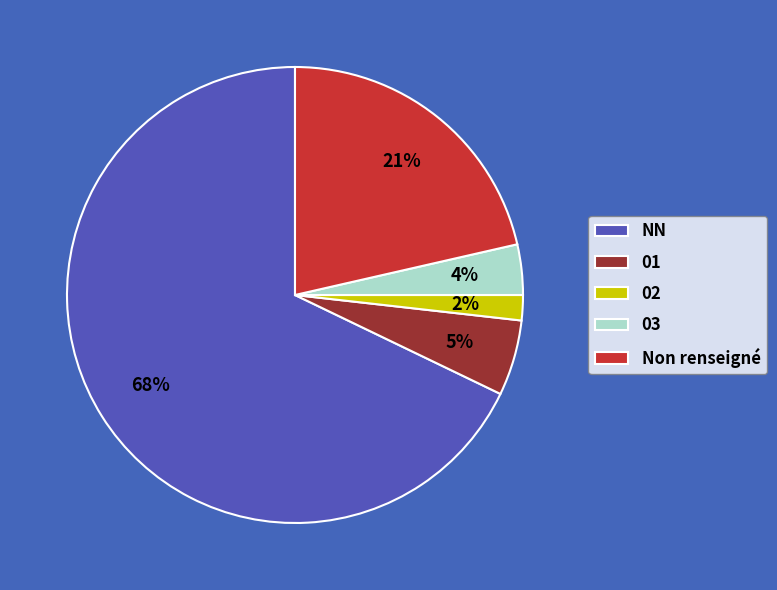

How many slices are in this pie chart?

5